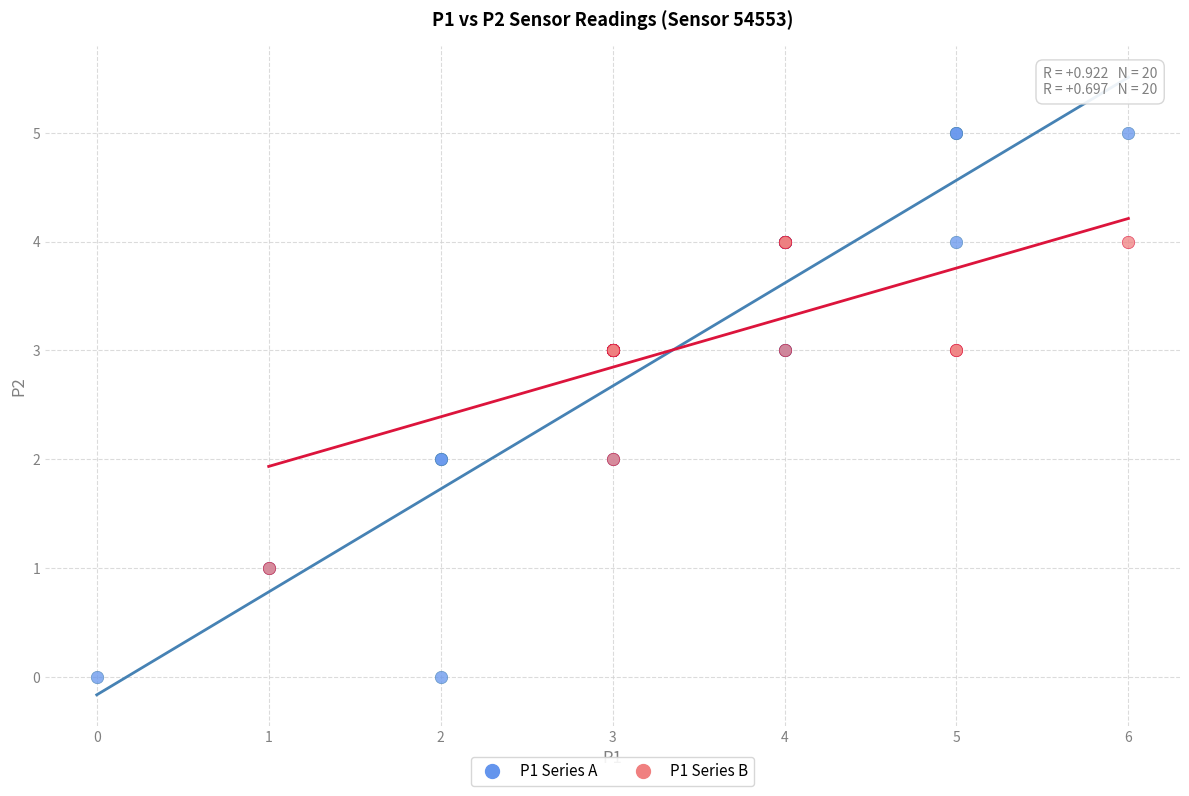

Which series has the largest Y range (max minus min)?

P1 Series A